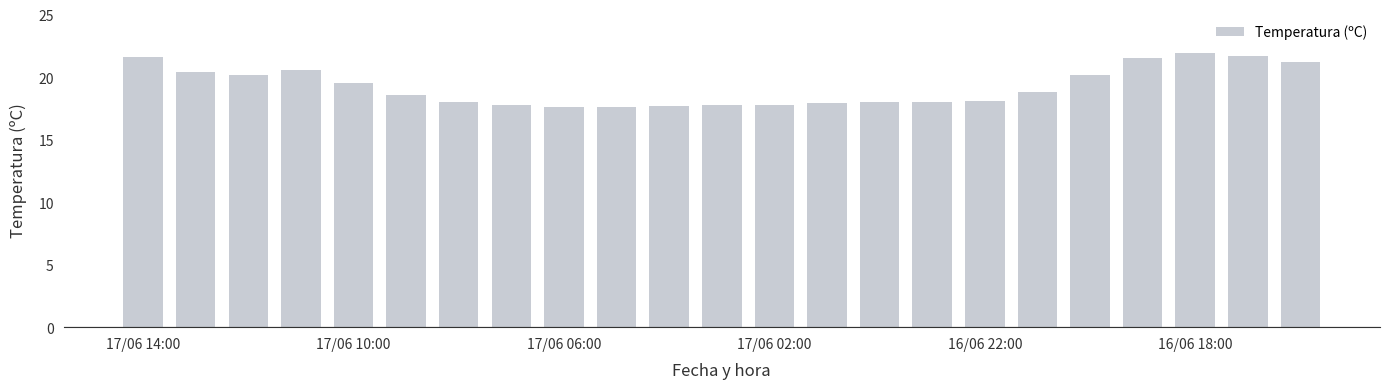

What is the value of the 19th bar from the left?

20.2